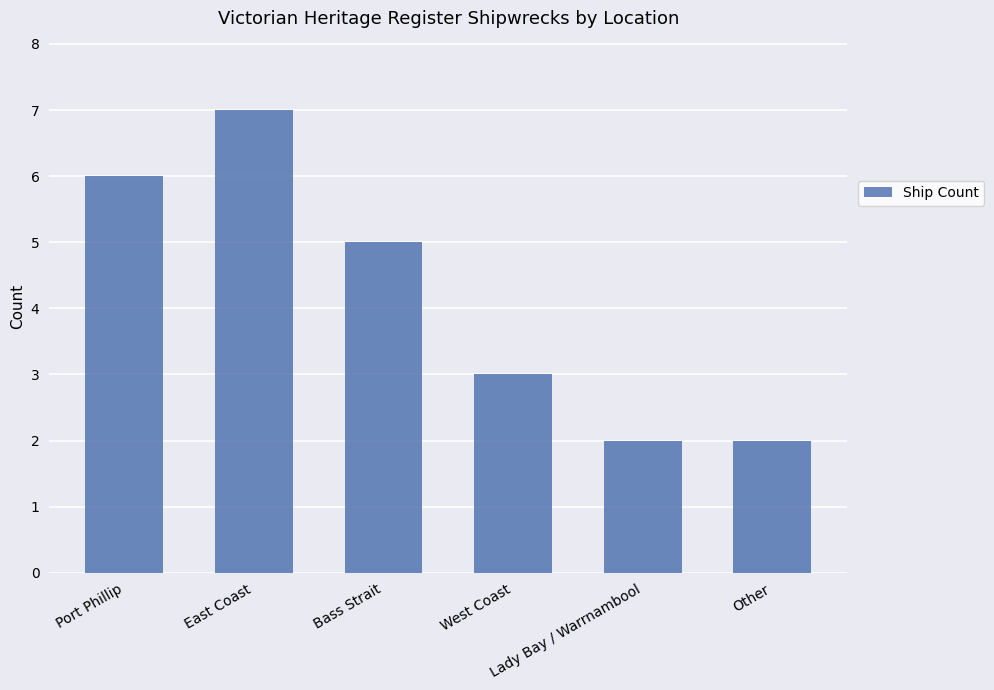

What is the greatest value displayed?

7